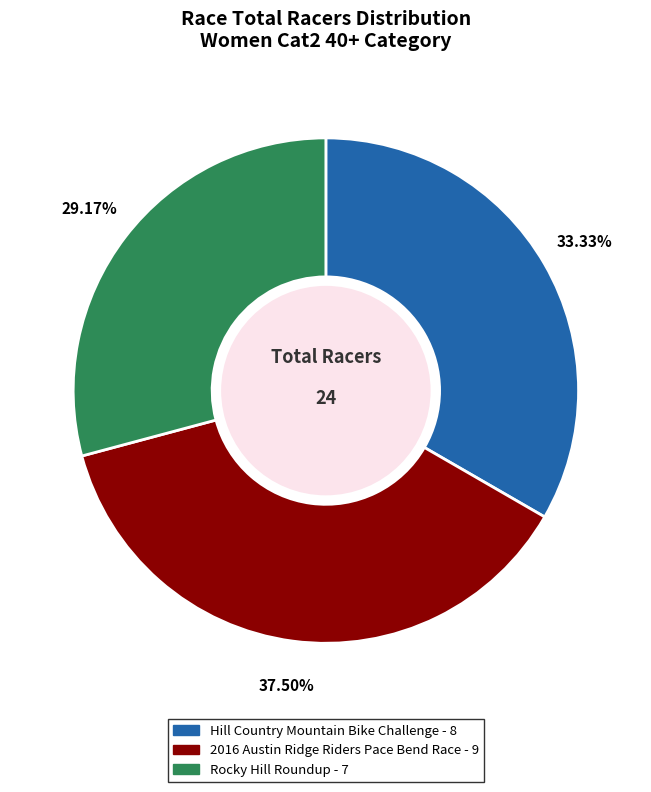

Combined, do Hill Country Mountain Bike Challenge and Rocky Hill Roundup account for over 50%?

Yes